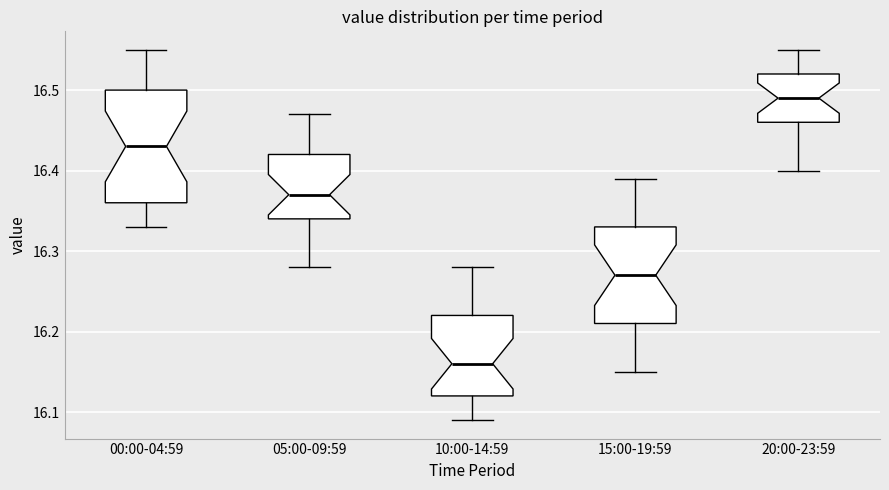

Where is the upper edge of the box for 15:00-19:59 on the y-axis? The values are not printed on the chart, so give them approximately, as read against the axis.

16.33